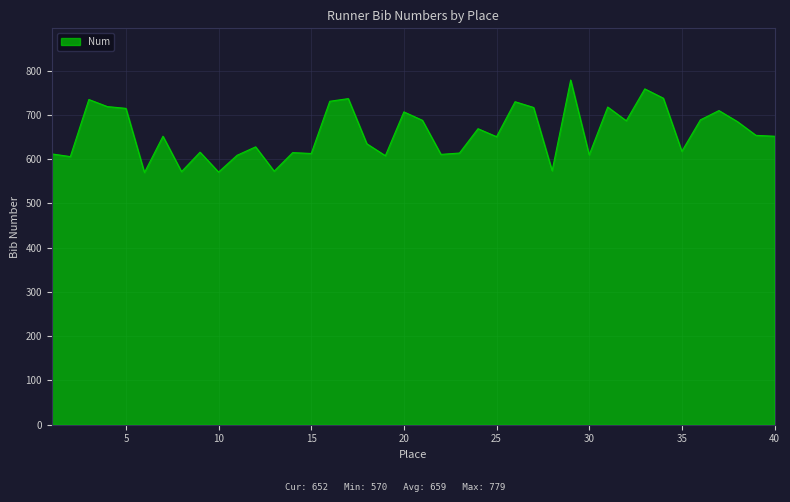

Count the number of data series in this chart.

1